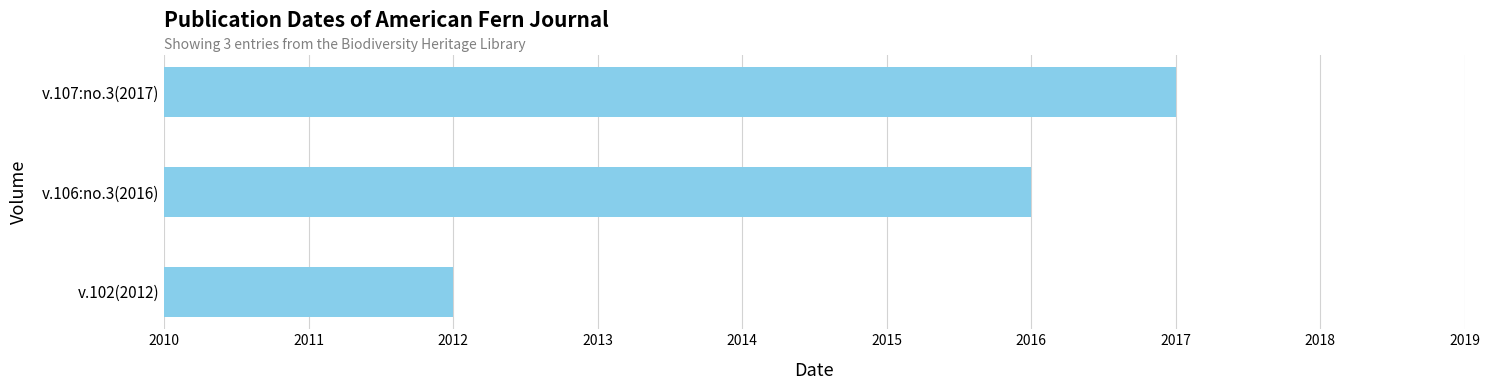

Reading bottom to top, what are all the values shown in this chart?

2012	2016	2017